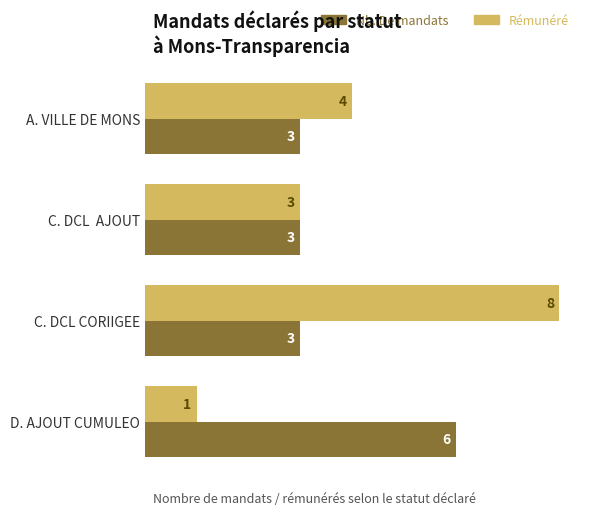

List the labels in order of Rémunéré value, smallest first.

D. AJOUT CUMULEO, C. DCL  AJOUT, A. VILLE DE MONS, C. DCL CORIIGEE